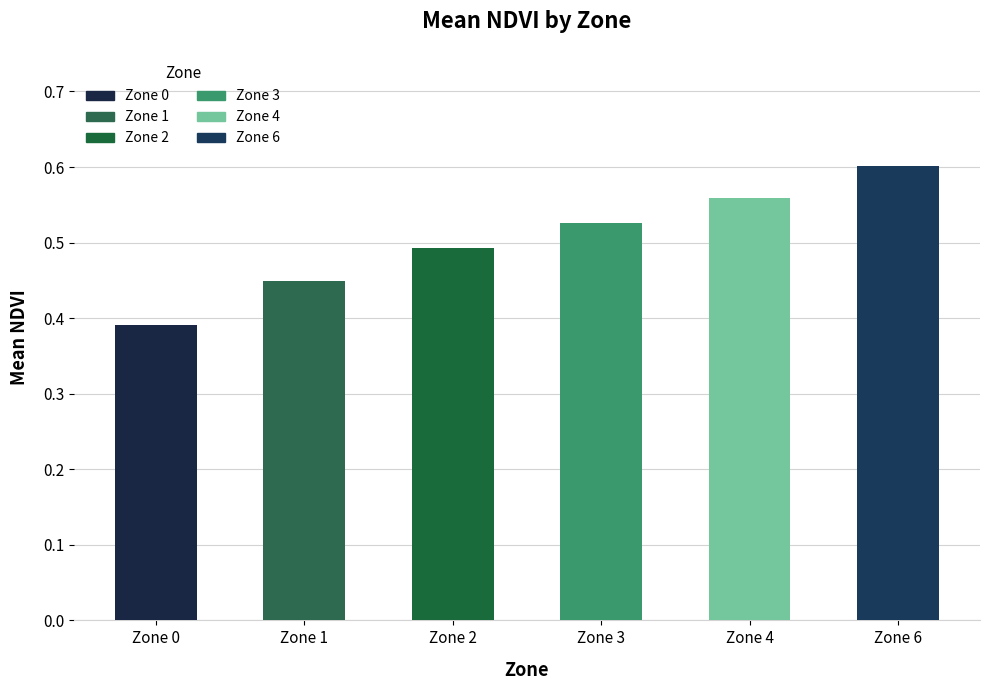

How many values are between 0 and 1?

6